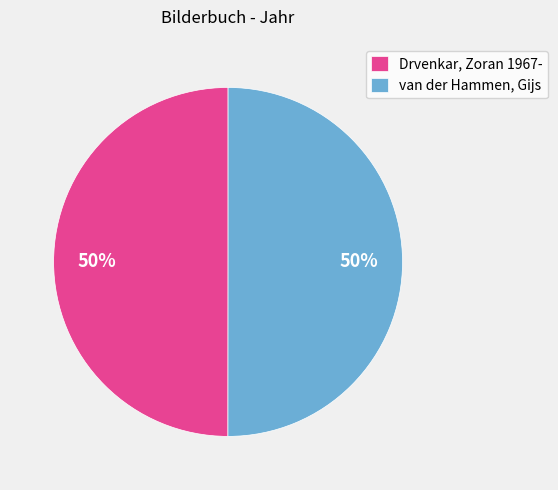

Do Drvenkar, Zoran 1967- and van der Hammen, Gijs together represent more than half of the pie?

Yes